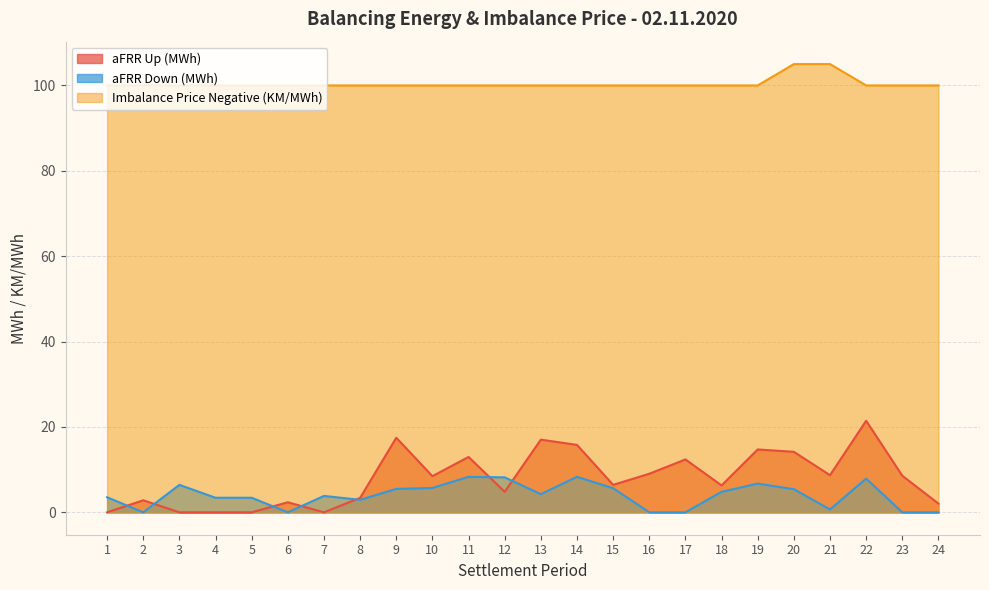

How many Imbalance Price Negative (KM/MWh) values are between 100 and 101?

22